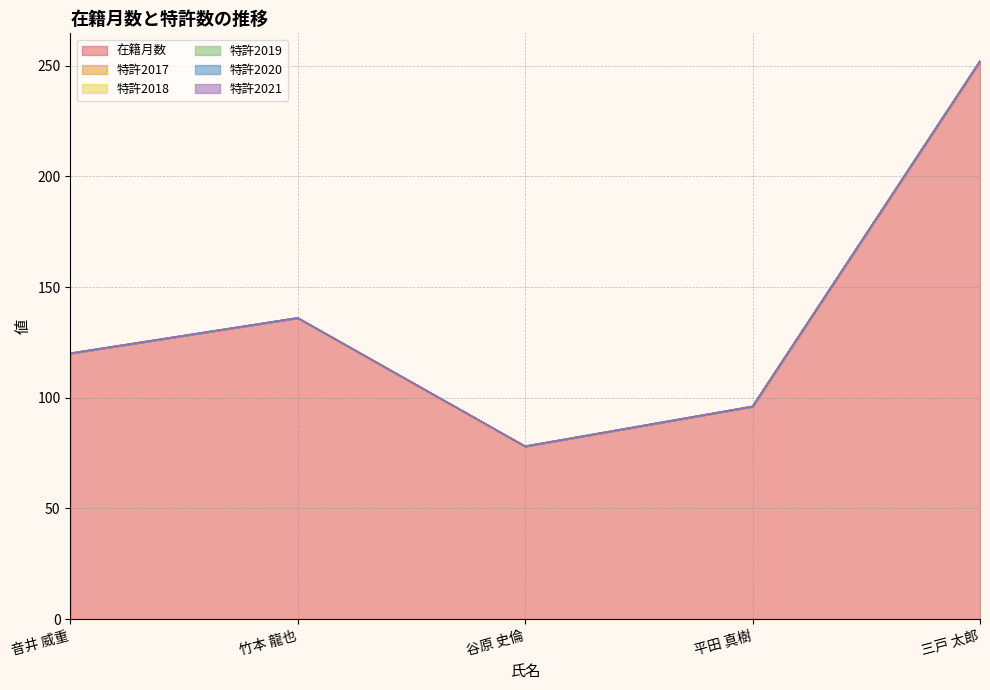

Where is 特許2018 nearest to the value 0?

音井 威重